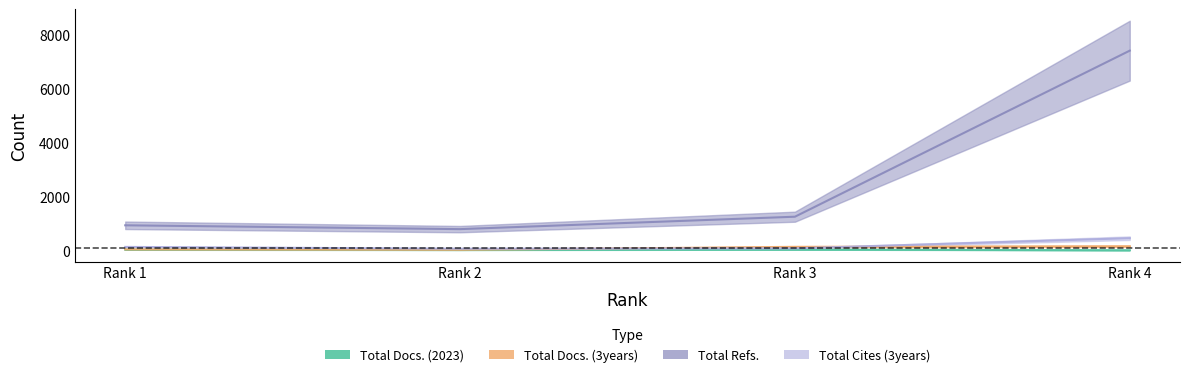

True or false: Total Docs. (2023) and Total Cites (3years) intersect in this chart.

False